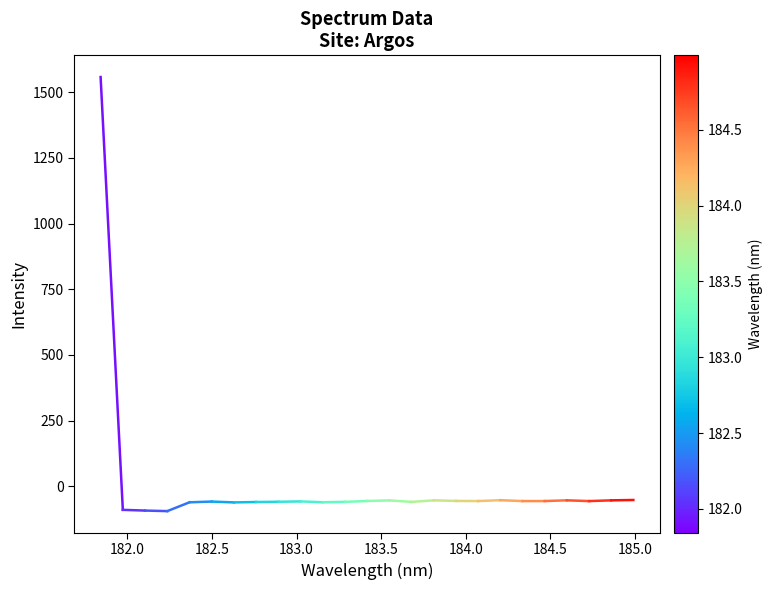

What is the difference between the maximum and minimum values?

1652.4